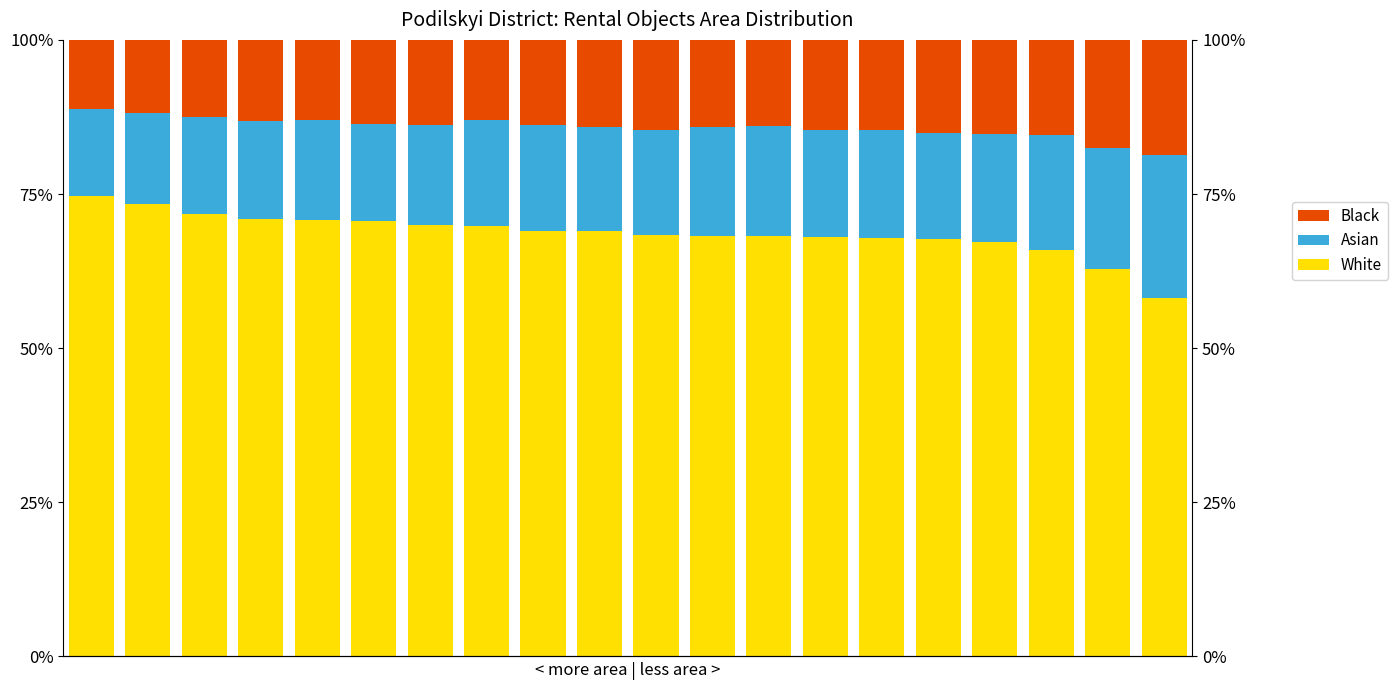

What is the approximate value of Black at 17?

15.5